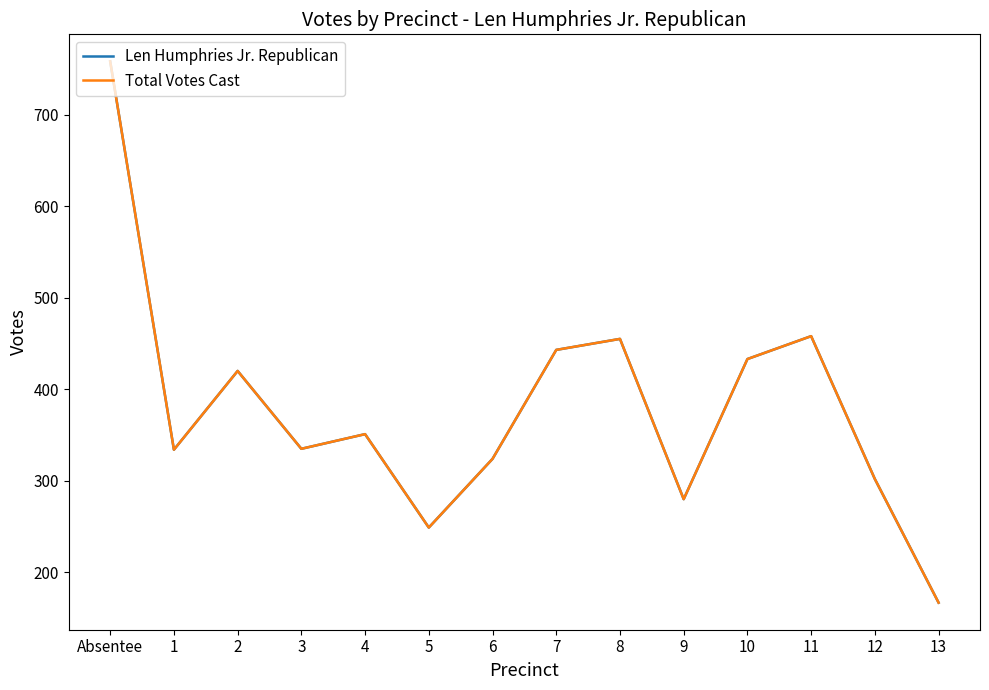

Does the chart display data point markers on the line(s)?

No